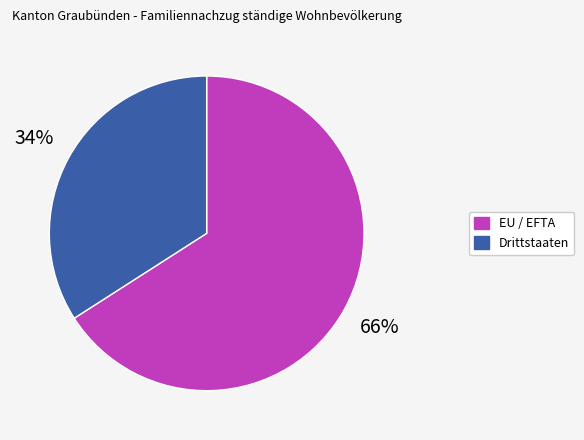

To the nearest percent, what is the difference between the largest and smallest slice percentages?

32%